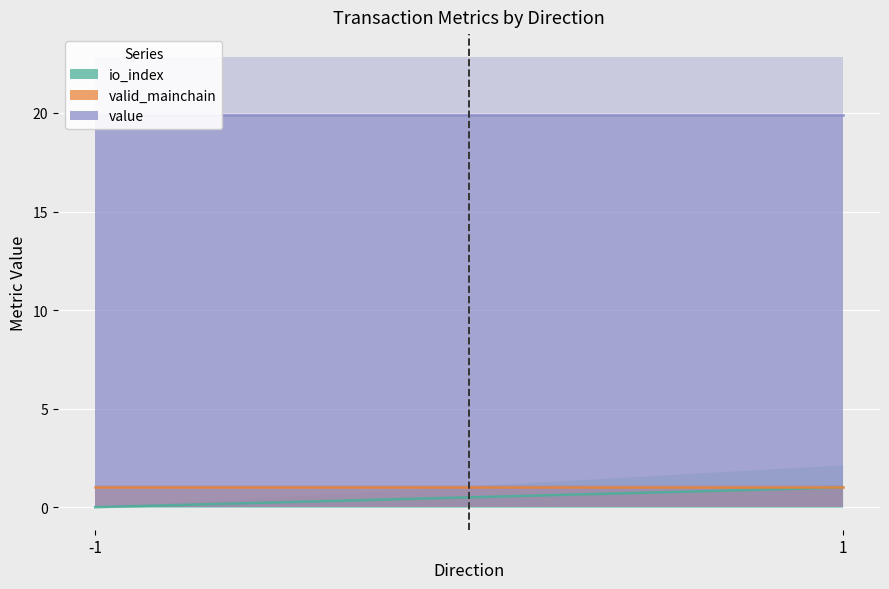

What is the spread (max minus min) of values at -1?

19.9